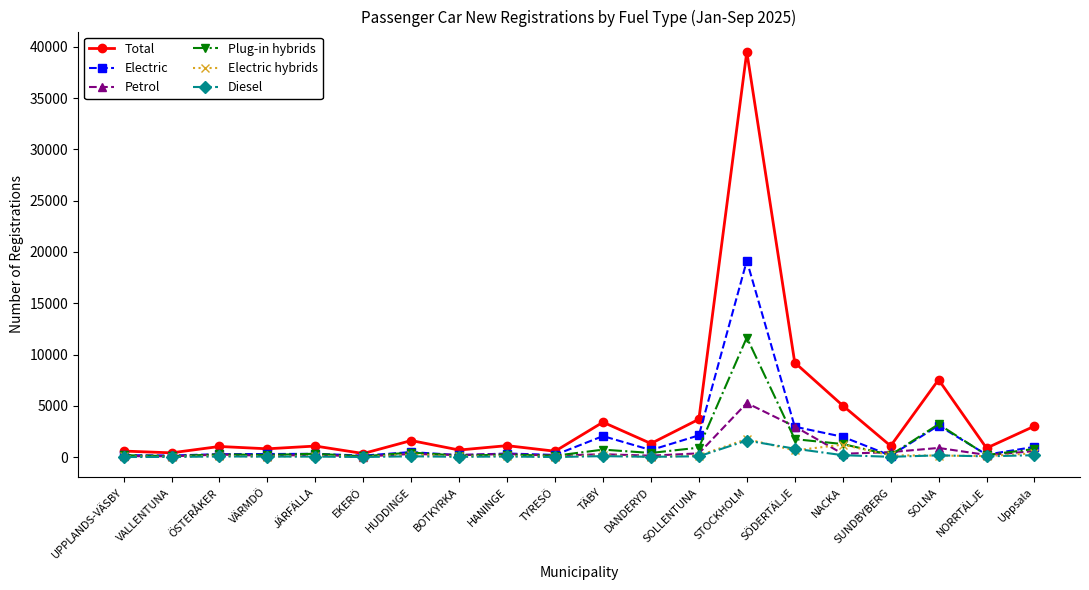

What is the difference between the highest and lowest values at VÄRMDÖ?

760